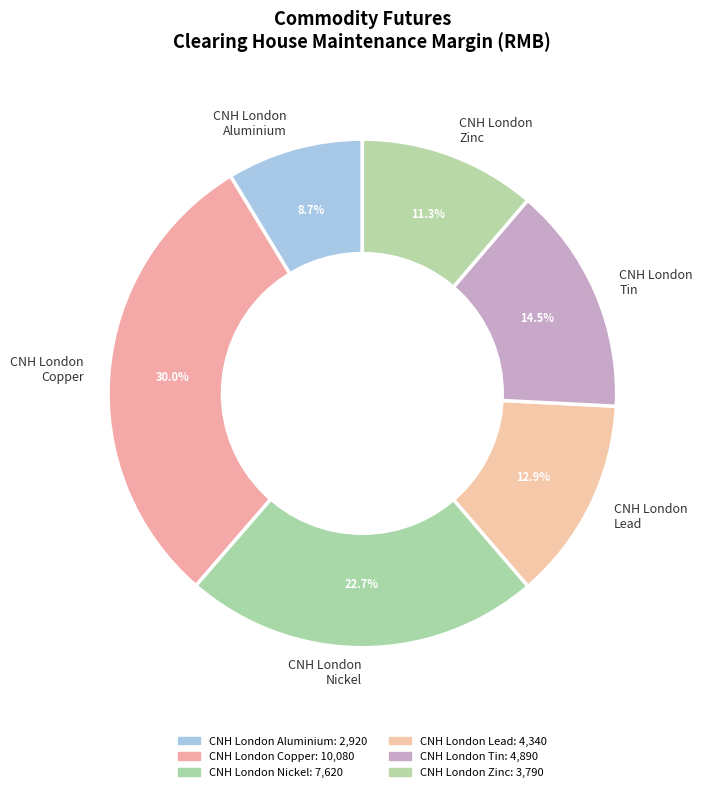

Which slice is the largest?

CNH London Copper